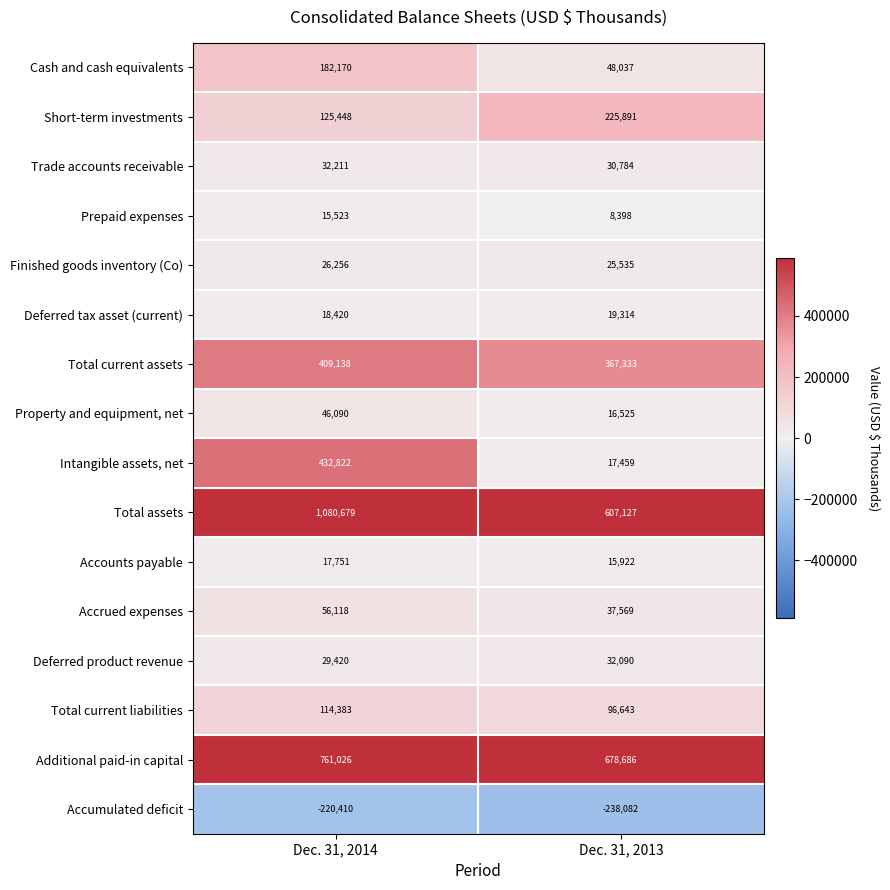

At Dec. 31, 2014, list the series in order from largest to smallest.

Total assets, Additional paid-in capital, Intangible assets, net, Total current assets, Cash and cash equivalents, Short-term investments, Total current liabilities, Accrued expenses, Property and equipment, net, Trade accounts receivable, Deferred product revenue, Finished goods inventory (Co), Deferred tax asset (current), Accounts payable, Prepaid expenses, Accumulated deficit